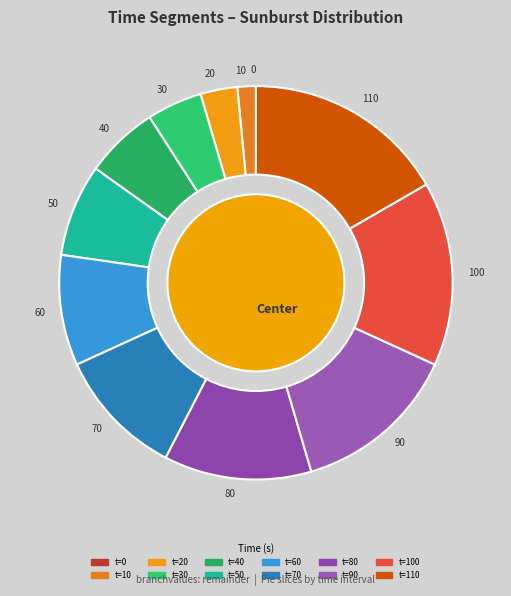

To the nearest percent, what is the difference between the 40 and 70 slice percentages?

5%